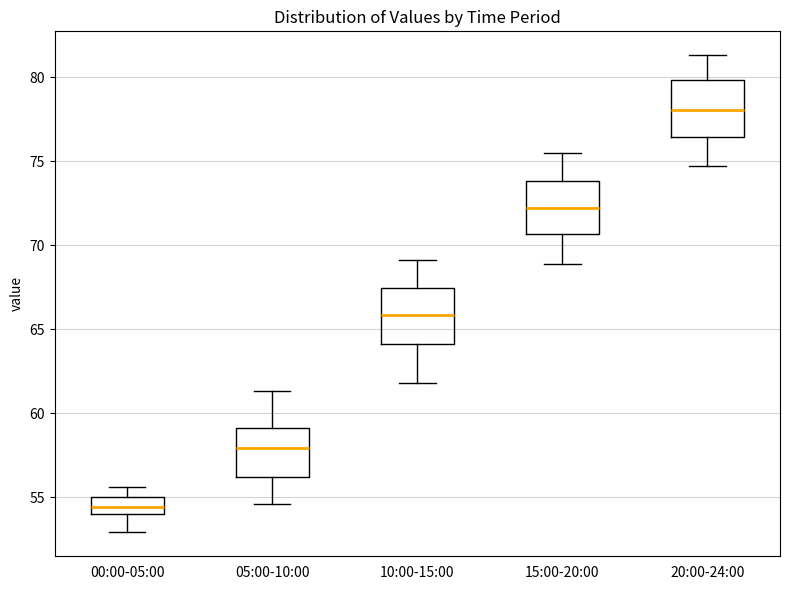

Reading left to right, read every box against the y-axis: the position of its median line, the range the box covers, and the ends of its whiskers. The values are not printed on the chart, so give them approximately, as read against the axis.

00:00-05:00: median 54.5, box 54.0 to 55.0, whiskers 53.0 to 55.5
05:00-10:00: median 58.0, box 56.0 to 59.0, whiskers 54.5 to 61.5
10:00-15:00: median 66.0, box 64.0 to 67.5, whiskers 62.0 to 69.0
15:00-20:00: median 72.0, box 70.5 to 74.0, whiskers 69.0 to 75.5
20:00-24:00: median 78.0, box 76.5 to 80.0, whiskers 74.5 to 81.5